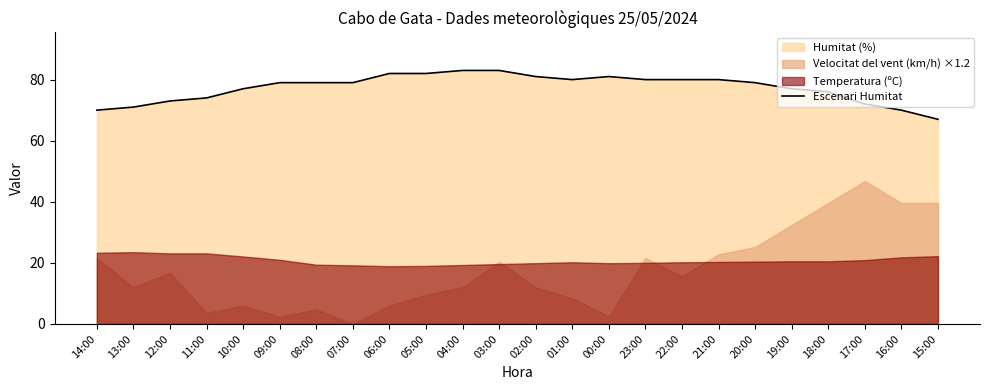

What is the difference between the values at 12:00 and 09:00?

6